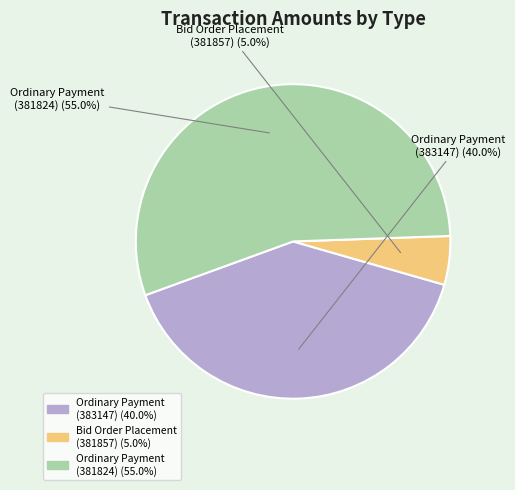

Which has a higher value, Ordinary Payment (383147) or Bid Order Placement (381857)?

Ordinary Payment (383147)